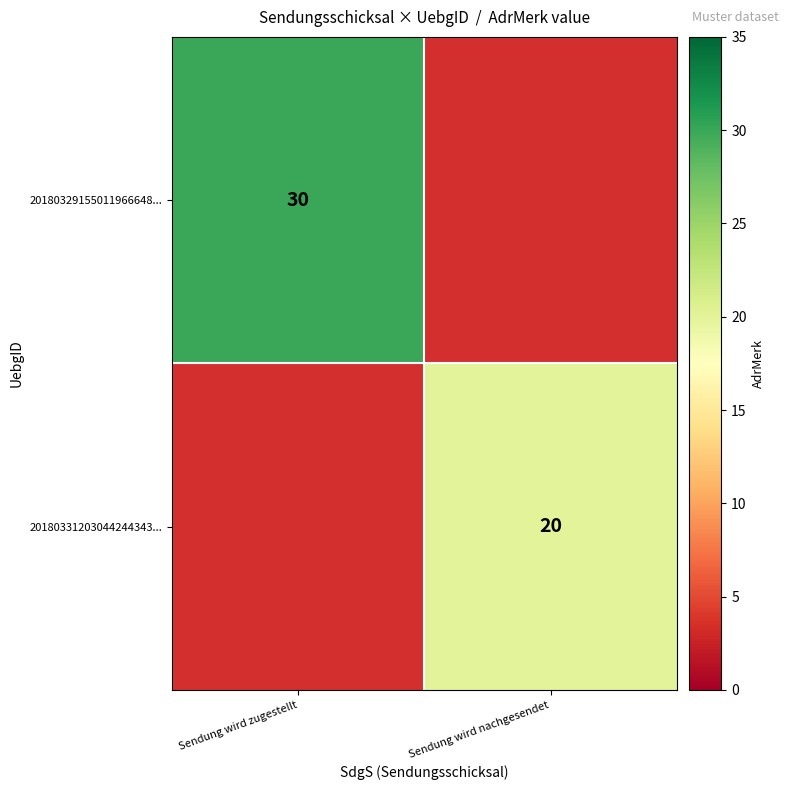

Is it true that 20180331203044244343... equals 20 at Sendung wird nachgesendet?

True